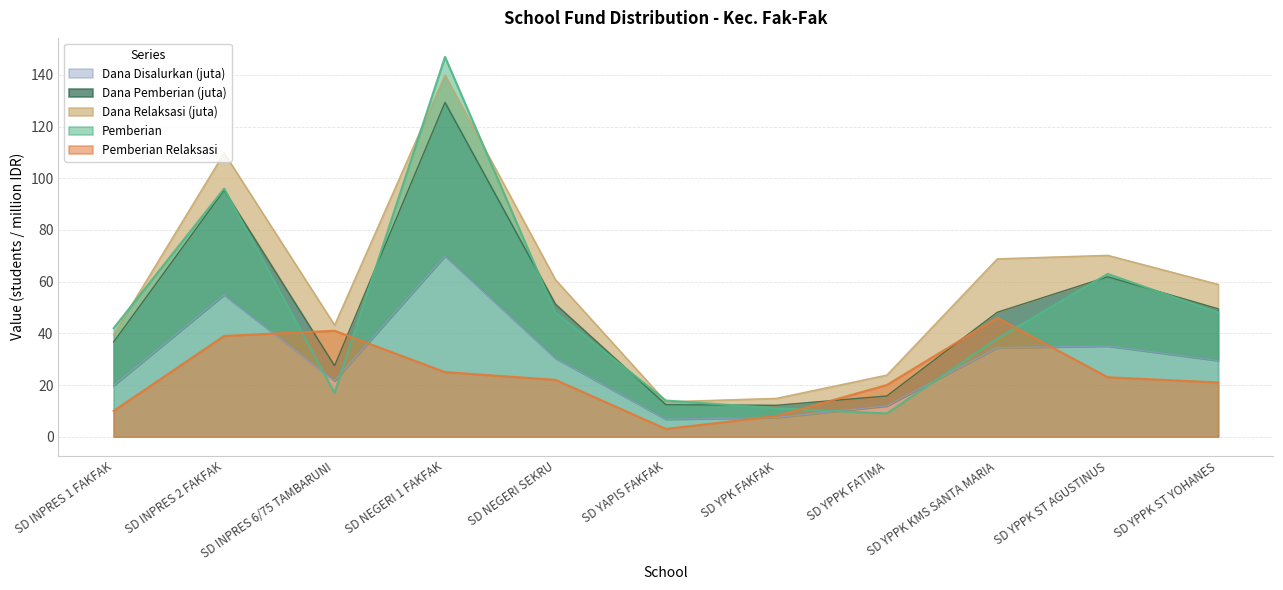

At how many categories does at least one series exceed 53?

6